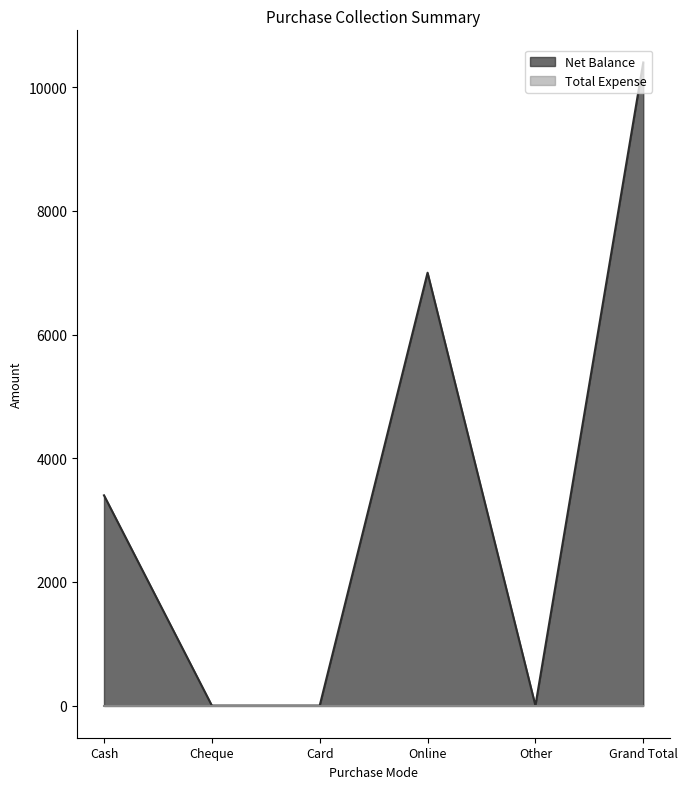

What is the maximum value shown in the chart?

10400